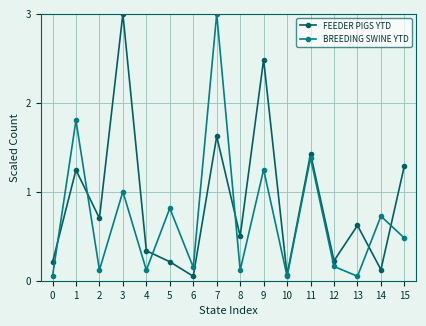

What are all the series names shown in the legend?

FEEDER PIGS YTD, BREEDING SWINE YTD